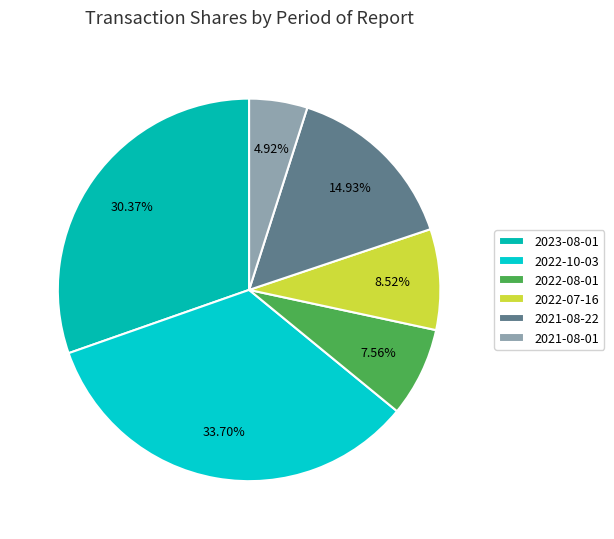

Is it true that 2022-10-03 is 43% of the pie?

False